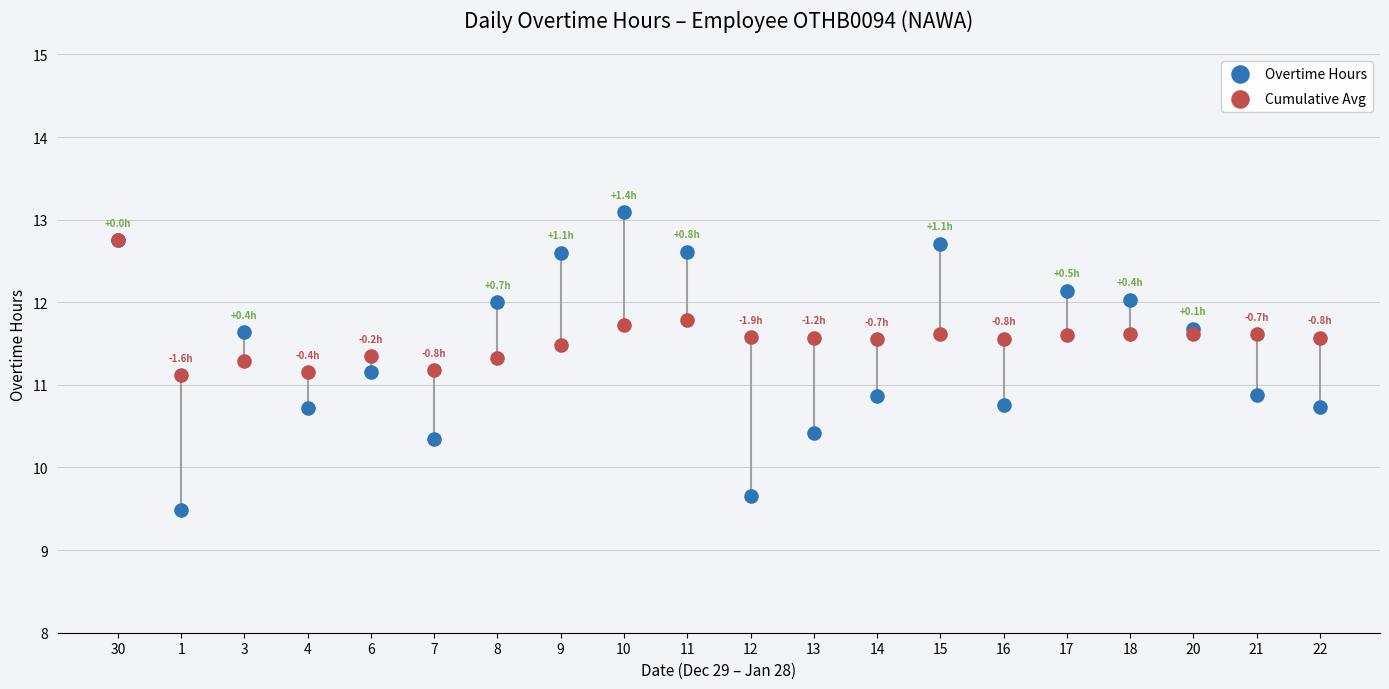

Which series has the widest spread of Y values?

Overtime Hours